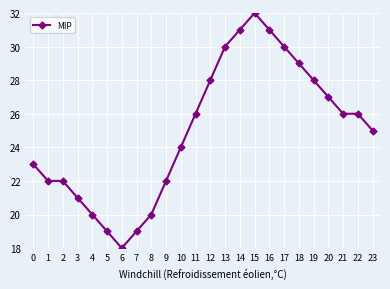

Between 18 and 14, which is larger?

14